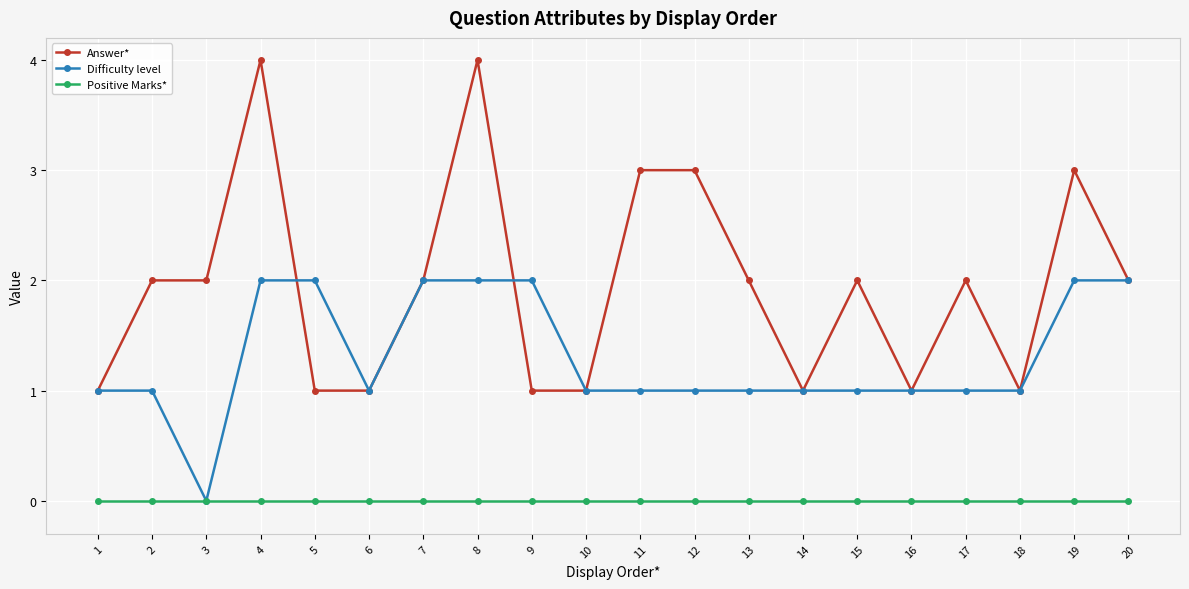

True or false: Answer* and Positive Marks* intersect in this chart.

False